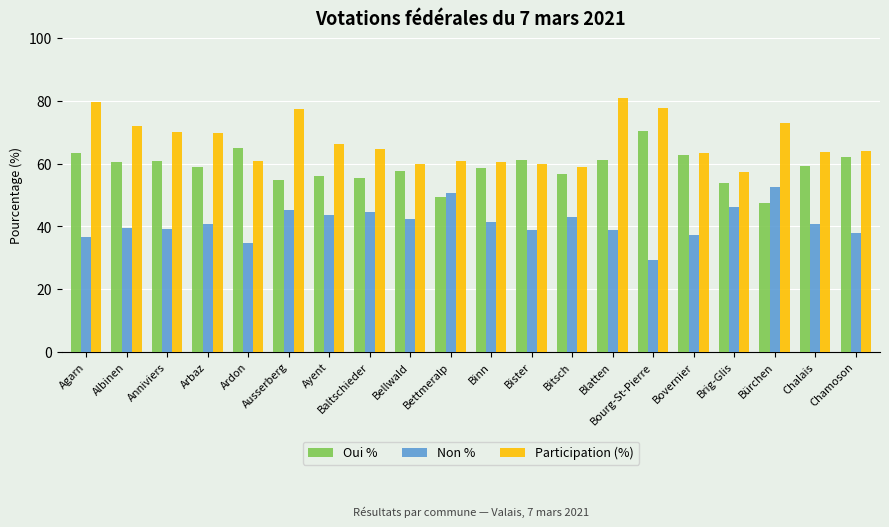

At which label does Participation (%) first exceed 64?

Agarn